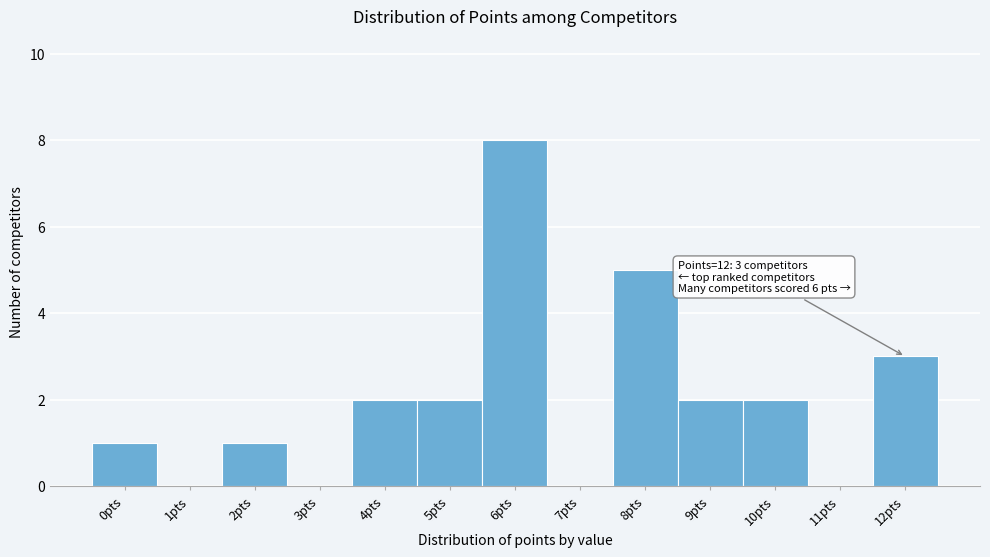

Reading right to left, what are all the values shown in this chart?

12pts=3	11pts=0	10pts=2	9pts=2	8pts=5	7pts=0	6pts=8	5pts=2	4pts=2	3pts=0	2pts=1	1pts=0	0pts=1